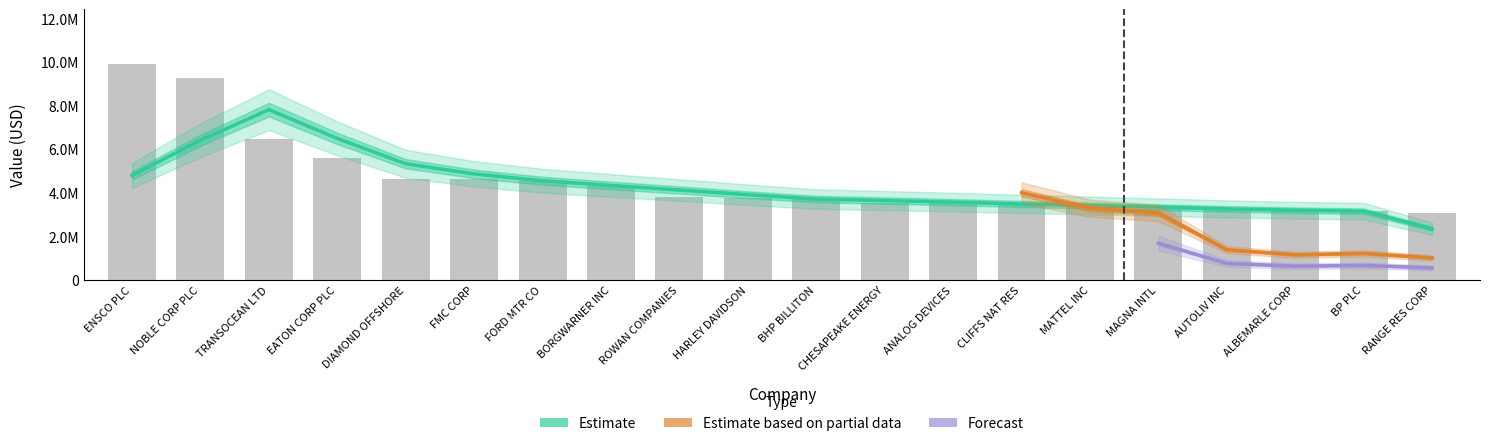

Reading right to left, list all the values displayed in this chart.

RANGE RES CORP=3089000	BP PLC=3167000	ALBEMARLE CORP=3178000	AUTOLIV INC=3221000	MAGNA INTL=3268000	MATTEL INC=3411000	CLIFFS NAT RES=3497000	ANALOG DEVICES=3523000	CHESAPEAKE ENERGY=3553000	BHP BILLITON=3748000	HARLEY DAVIDSON=3782000	ROWAN COMPANIES=3798000	BORGWARNER INC=4349000	FORD MTR CO=4610000	FMC CORP=4624000	DIAMOND OFFSHORE=4662000	EATON CORP PLC=5605000	TRANSOCEAN LTD=6470000	NOBLE CORP PLC=9277000	ENSCO PLC=9939000